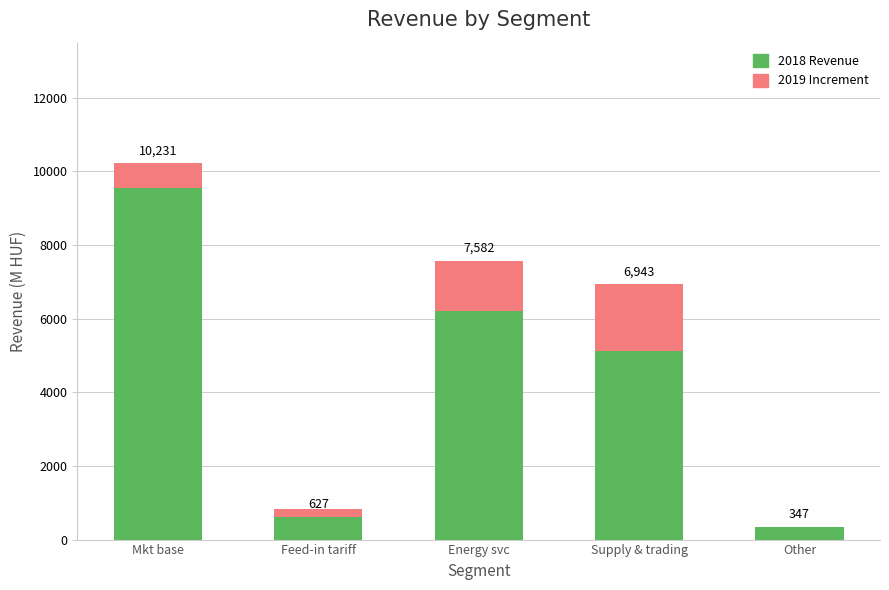

How many data points does each series have?

5